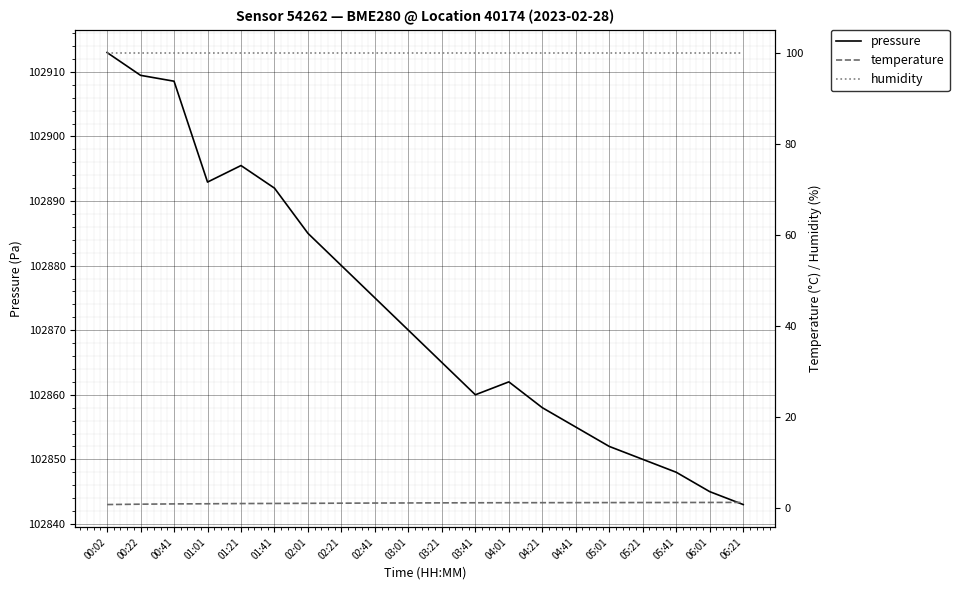

What is the minimum value for temperature?

0.8